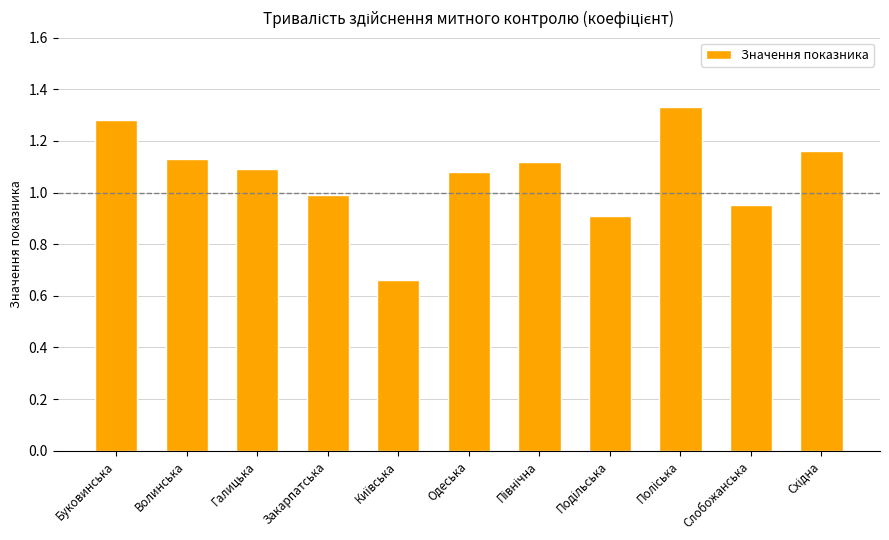

What position from the right is Галицька?

9